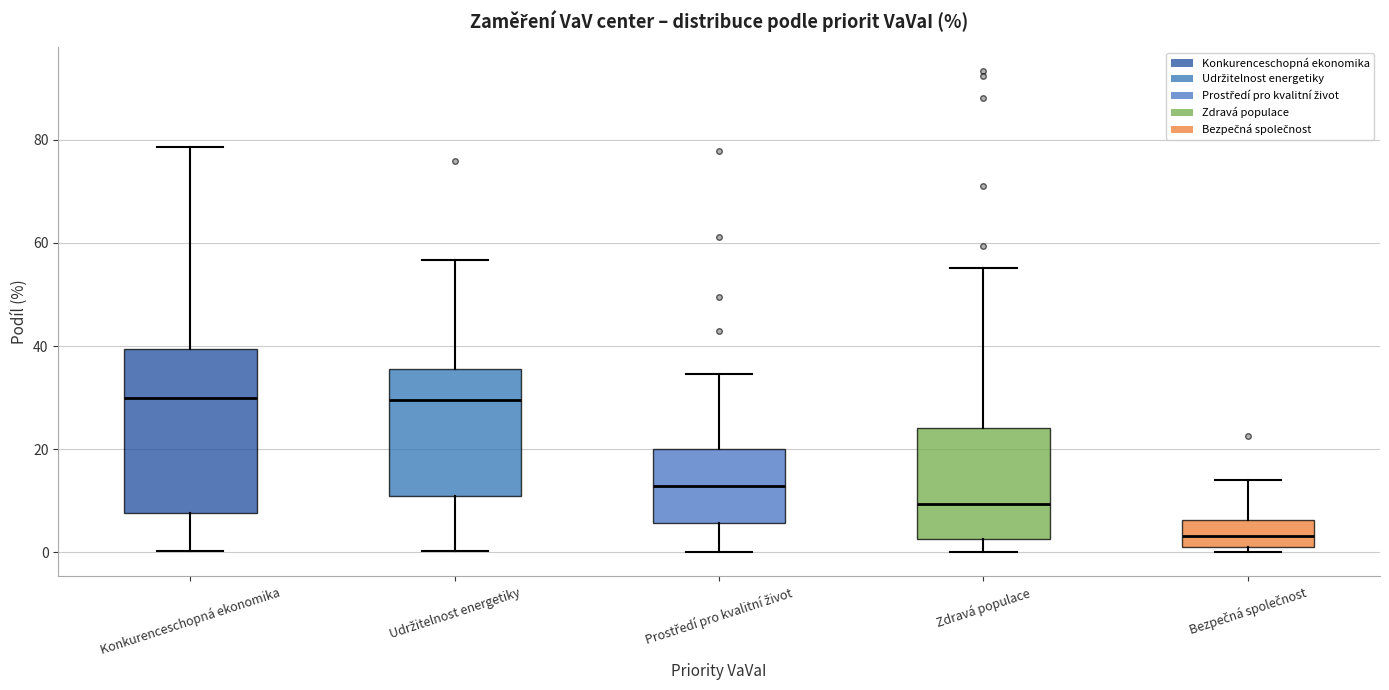

Which box's median line is the lowest?

Bezpečná společnost